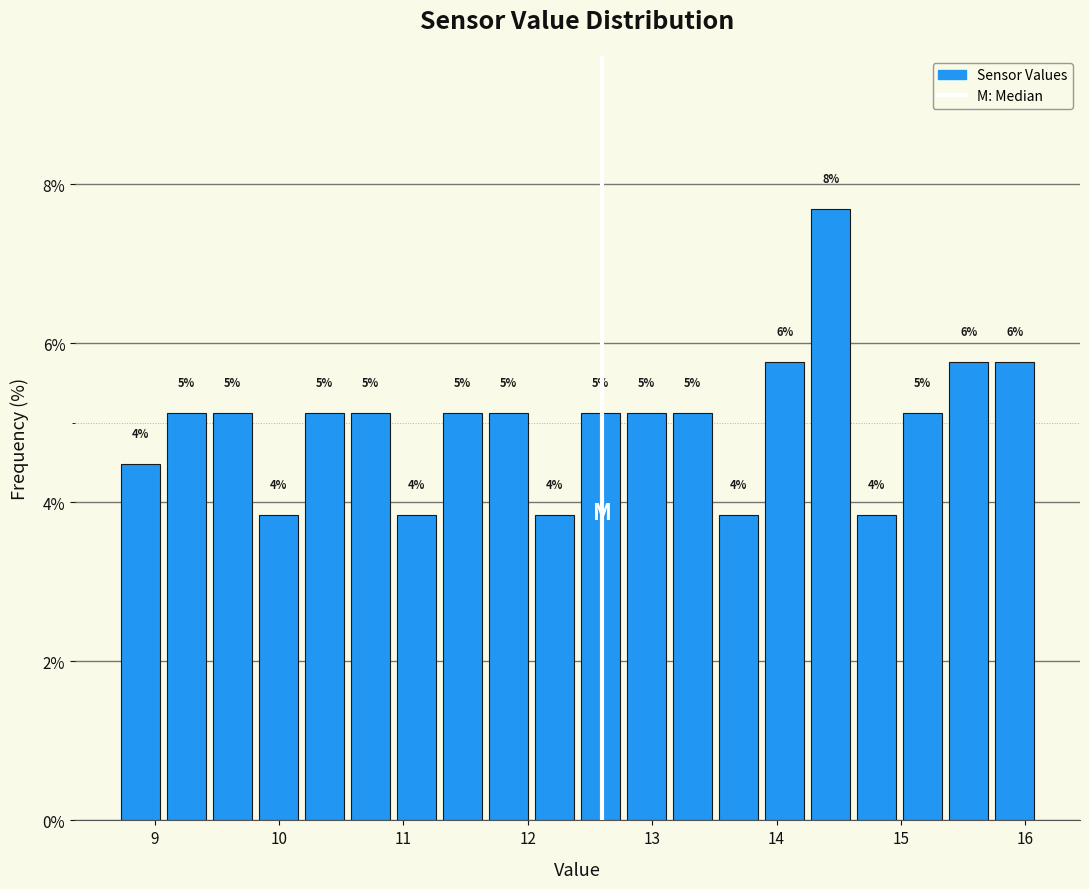

Around what value on the x-axis is the tallest bar? Give the approximate position of its centre, as read against the axis.

14.4